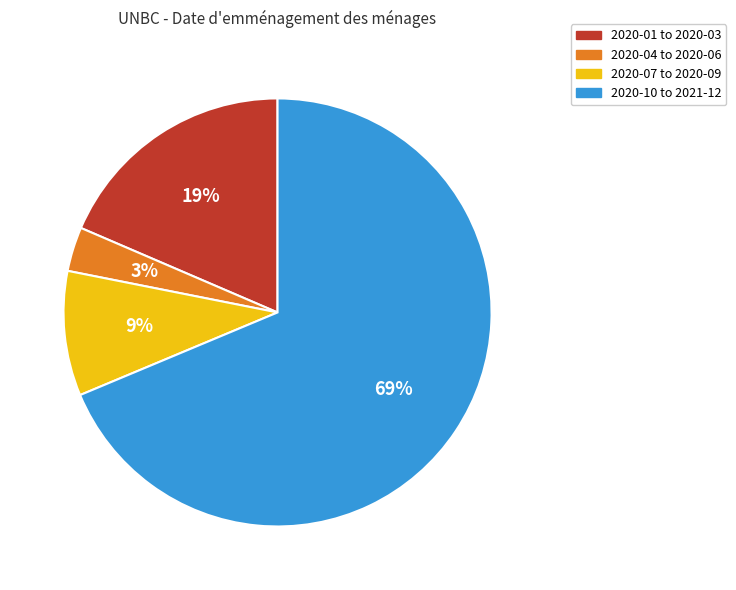

Is there a majority slice in this chart?

Yes